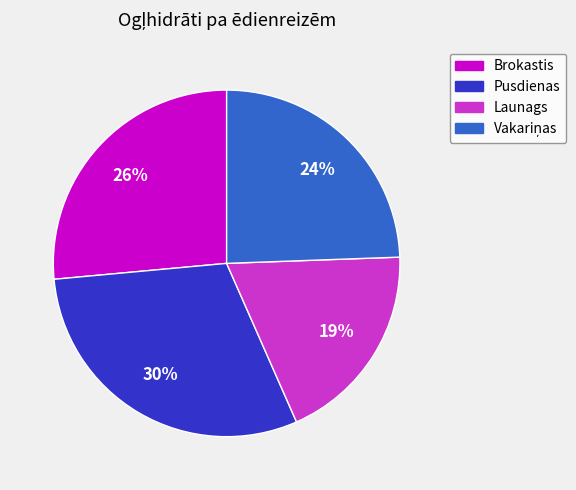

How many segments does this pie chart have?

4